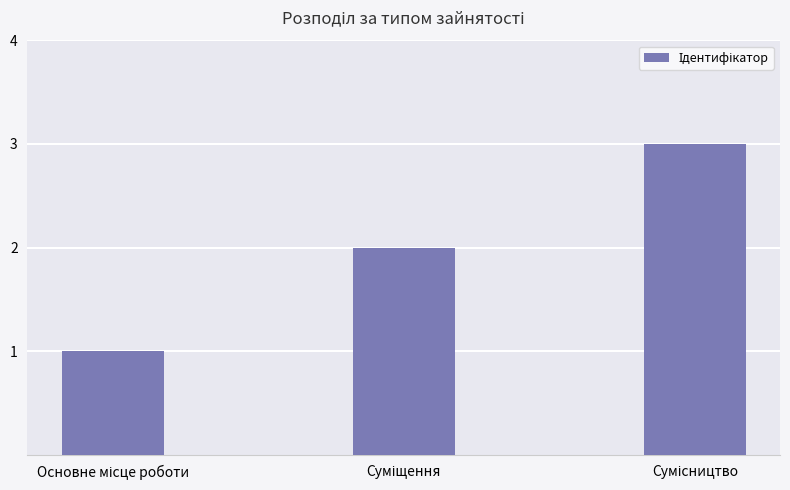

Are the bars horizontal?

No